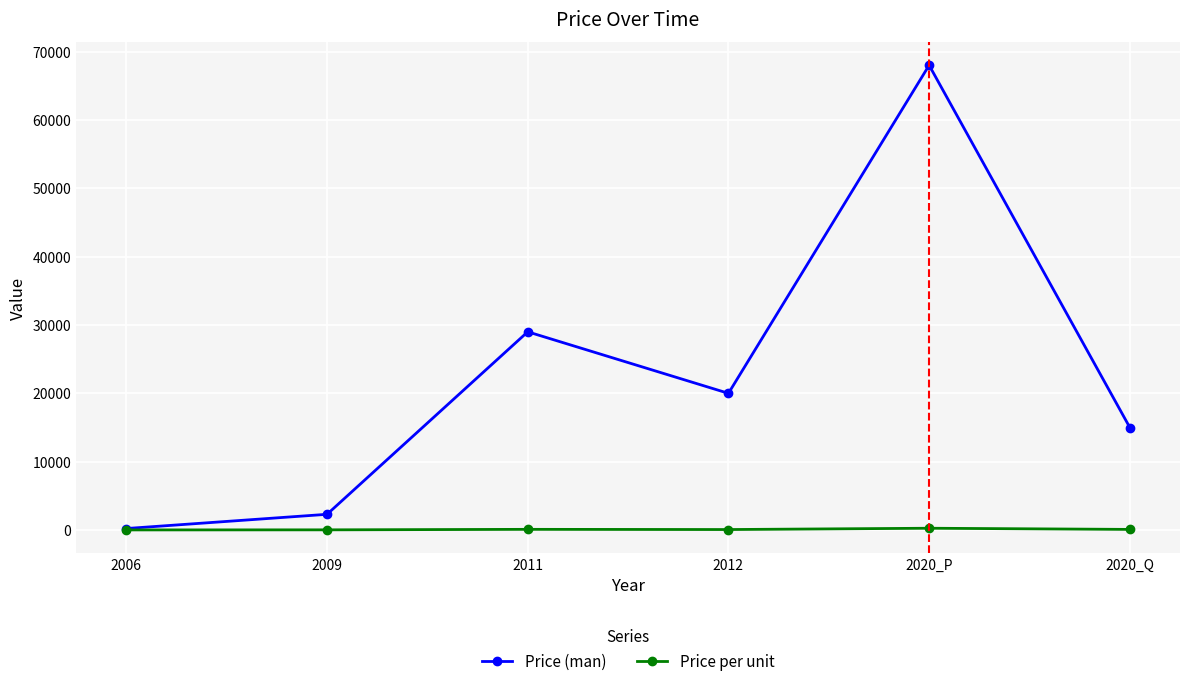

Which series has the largest total across all categories?

Price (man)